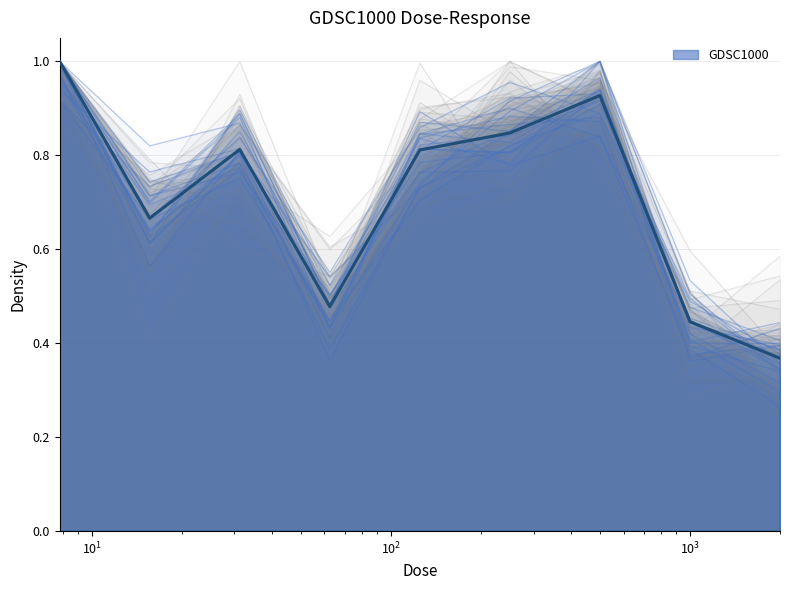

How many lines are shown in the chart?

1